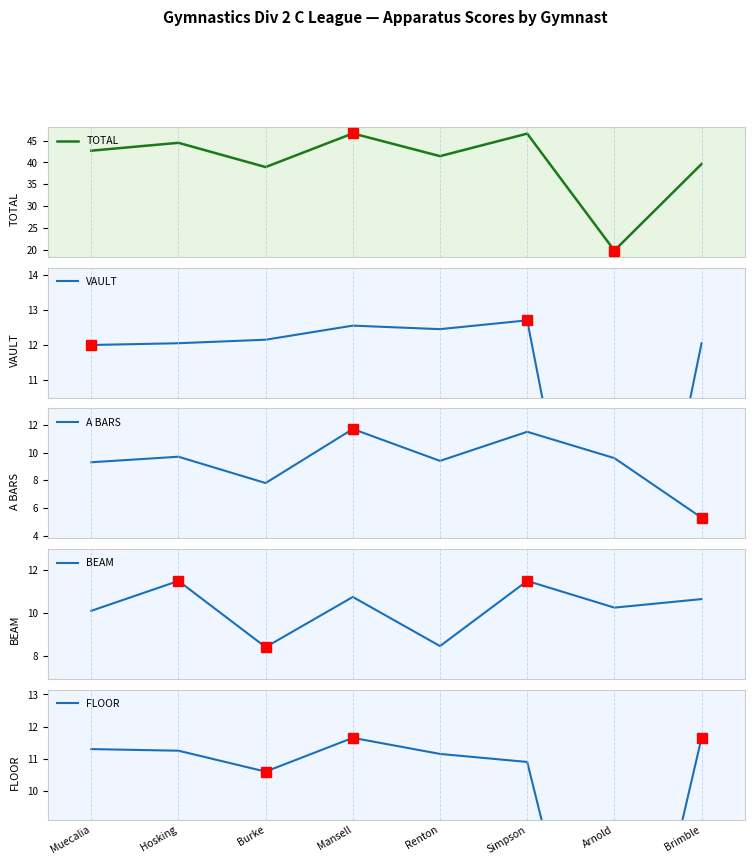

True or false: BEAM has more than 2 interior local peaks.

True